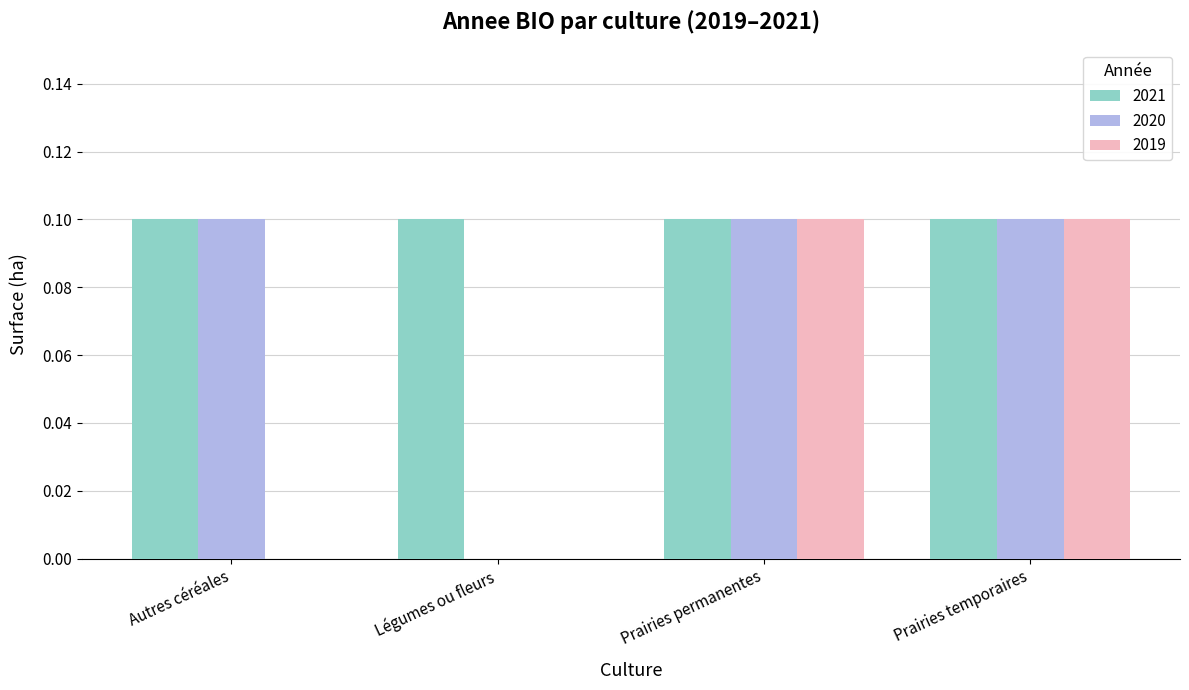

What is the total value across all series at Prairies permanentes?

0.3